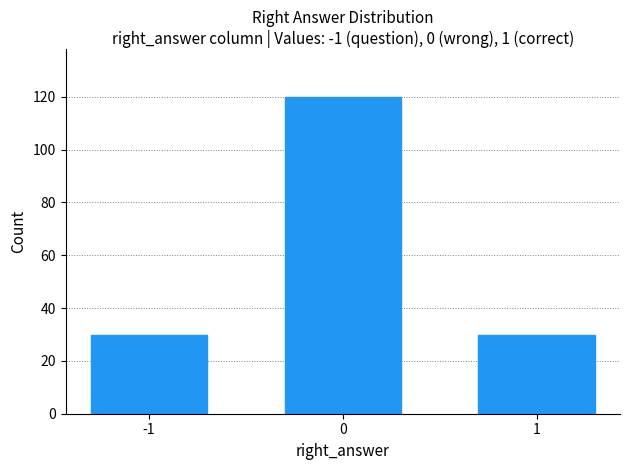

Reading left to right, what are all the values shown in this chart?

30	120	30